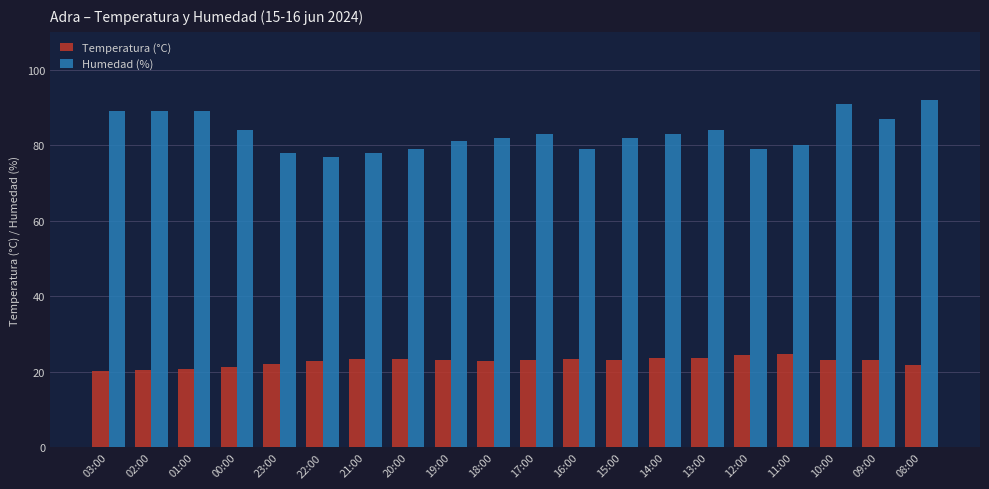

What are all the series names shown in the legend?

Temperatura (°C), Humedad (%)